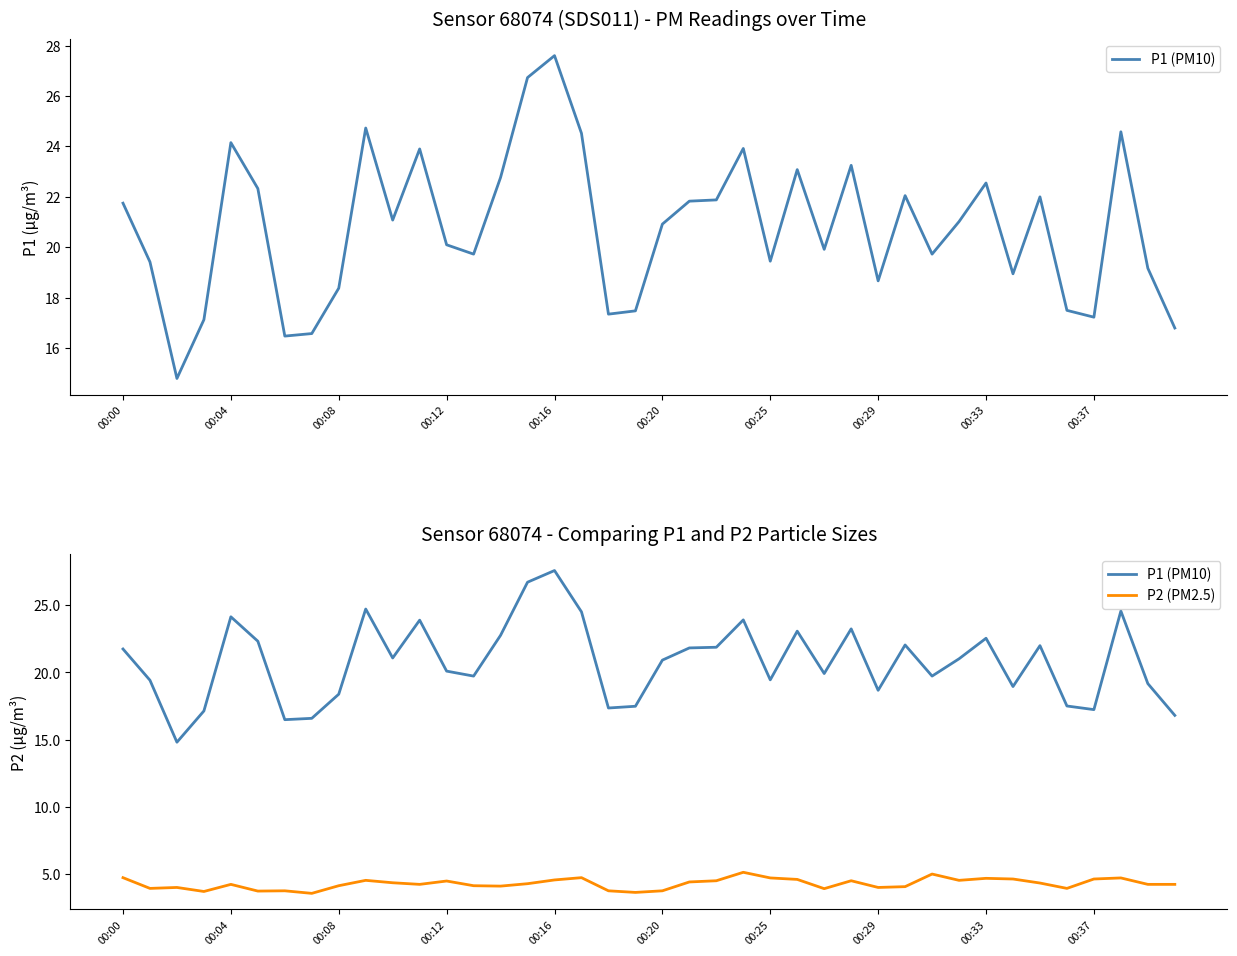

Reading left to right, extract all data points from this chart.

P1 (PM10): 21.8	19.4	14.8	17.1	24.1	22.3	16.5	16.6	18.4	24.7	21.1	23.9	20.1	19.7	22.8	26.7	27.6	24.5	17.4	17.5	20.9	21.8	21.9	23.9	19.4	23.1	19.9	23.2	18.7	22.1	19.7	21.0	22.6	18.9	22.0	17.5	17.2	24.6	19.2	16.8
P2 (PM2.5): 4.7	3.9	4.0	3.7	4.2	3.7	3.7	3.5	4.1	4.5	4.3	4.2	4.5	4.1	4.1	4.2	4.5	4.7	3.7	3.6	3.7	4.4	4.5	5.1	4.7	4.6	3.9	4.5	4.0	4.0	5.0	4.5	4.7	4.6	4.3	3.9	4.6	4.7	4.2	4.2